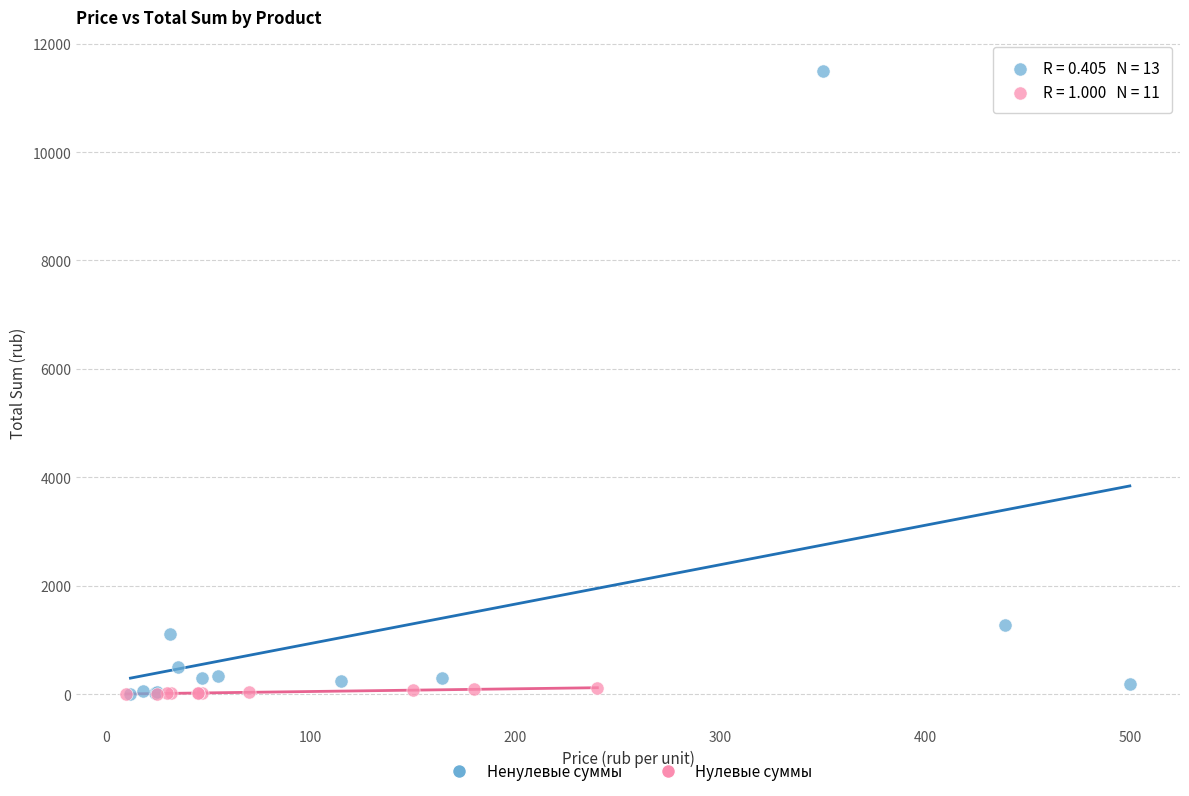

Which series has the widest spread of Y values?

Ненулевые суммы